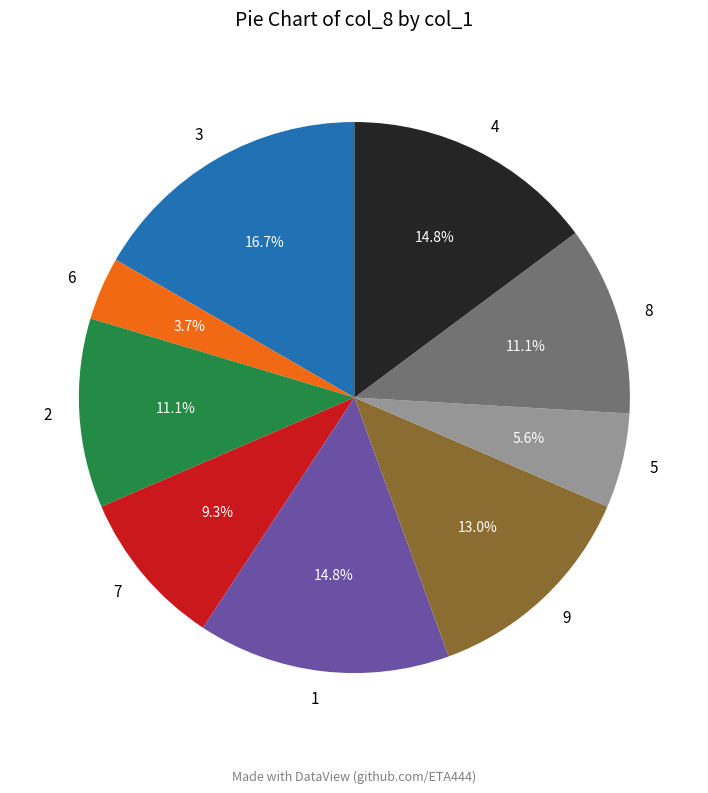

Which slice is the largest?

3